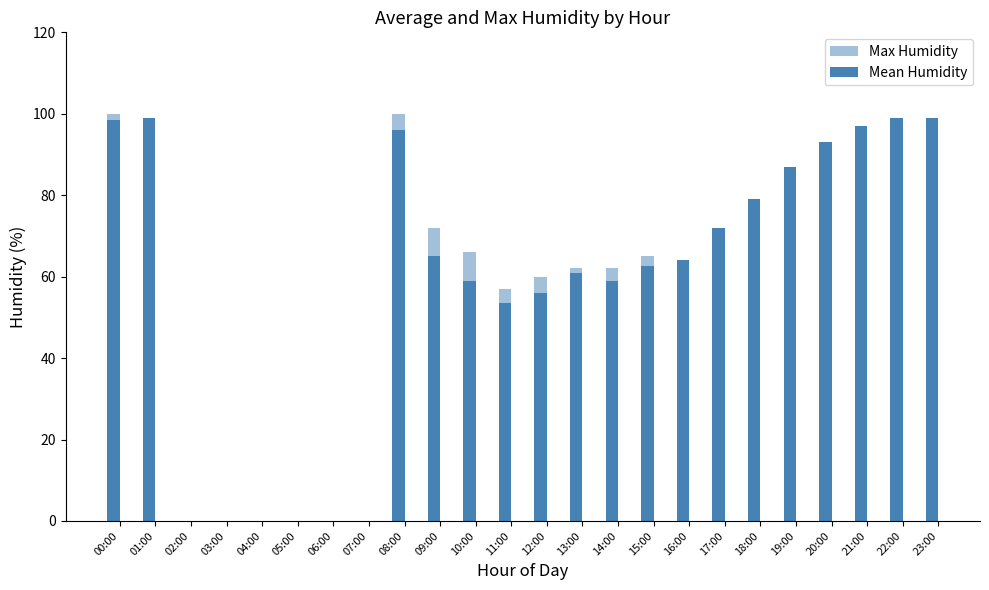

What is the sum of the Mean Humidity values at 05:00 and 10:00?

59.0